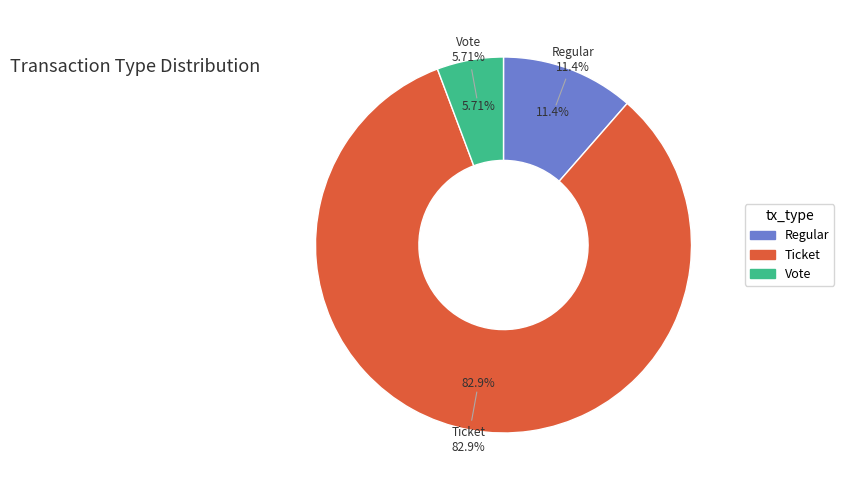

Which has a higher value, 13 or 7?

13